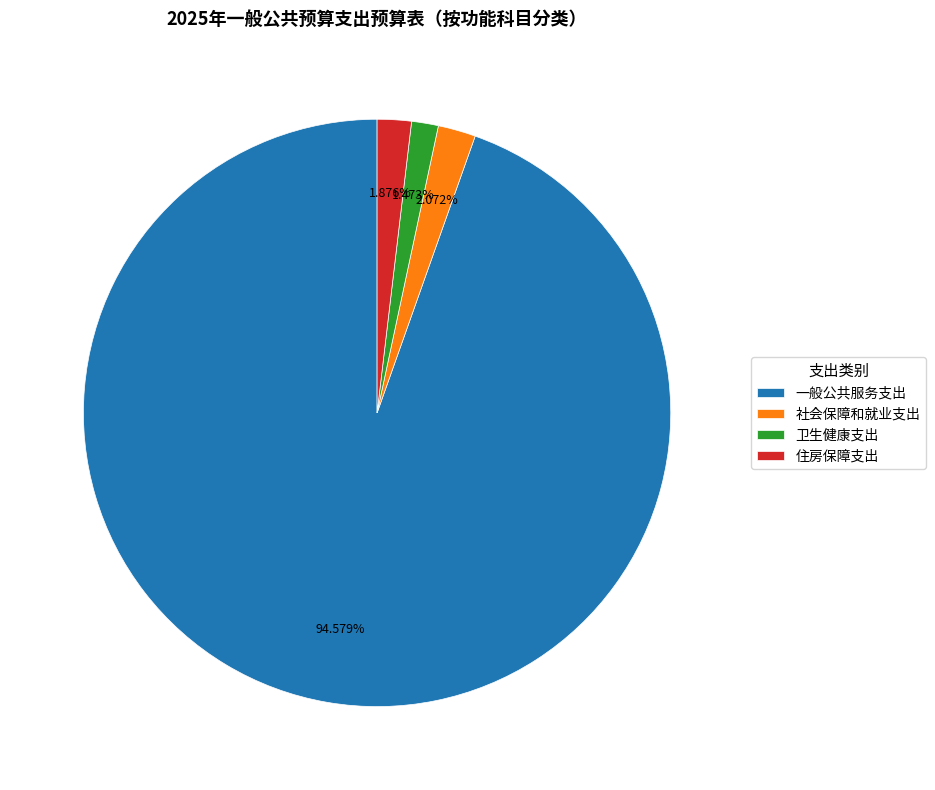

To the nearest percent, what percentage of the pie is 住房保障支出?

2%